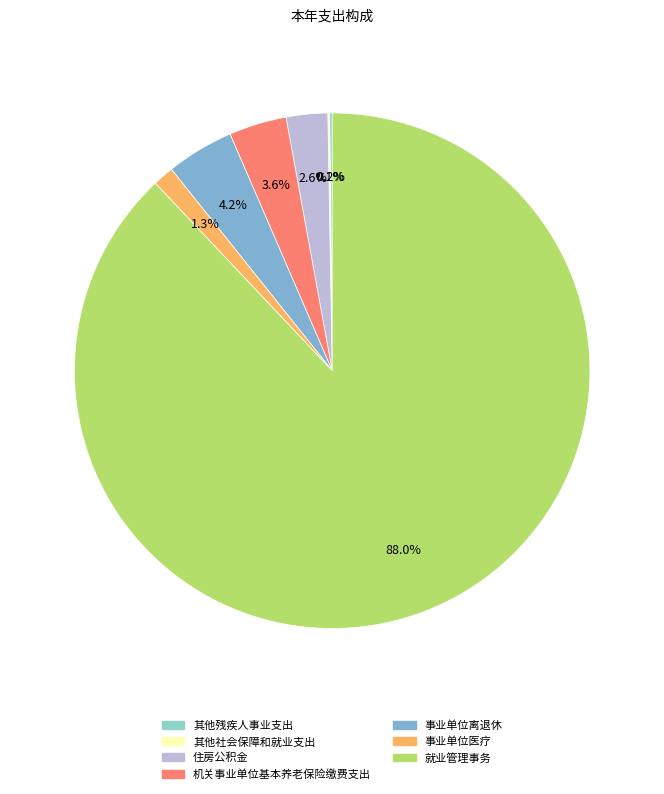

To the nearest percent, what portion does 机关事业单位基本养老保险缴费支出 represent?

4%